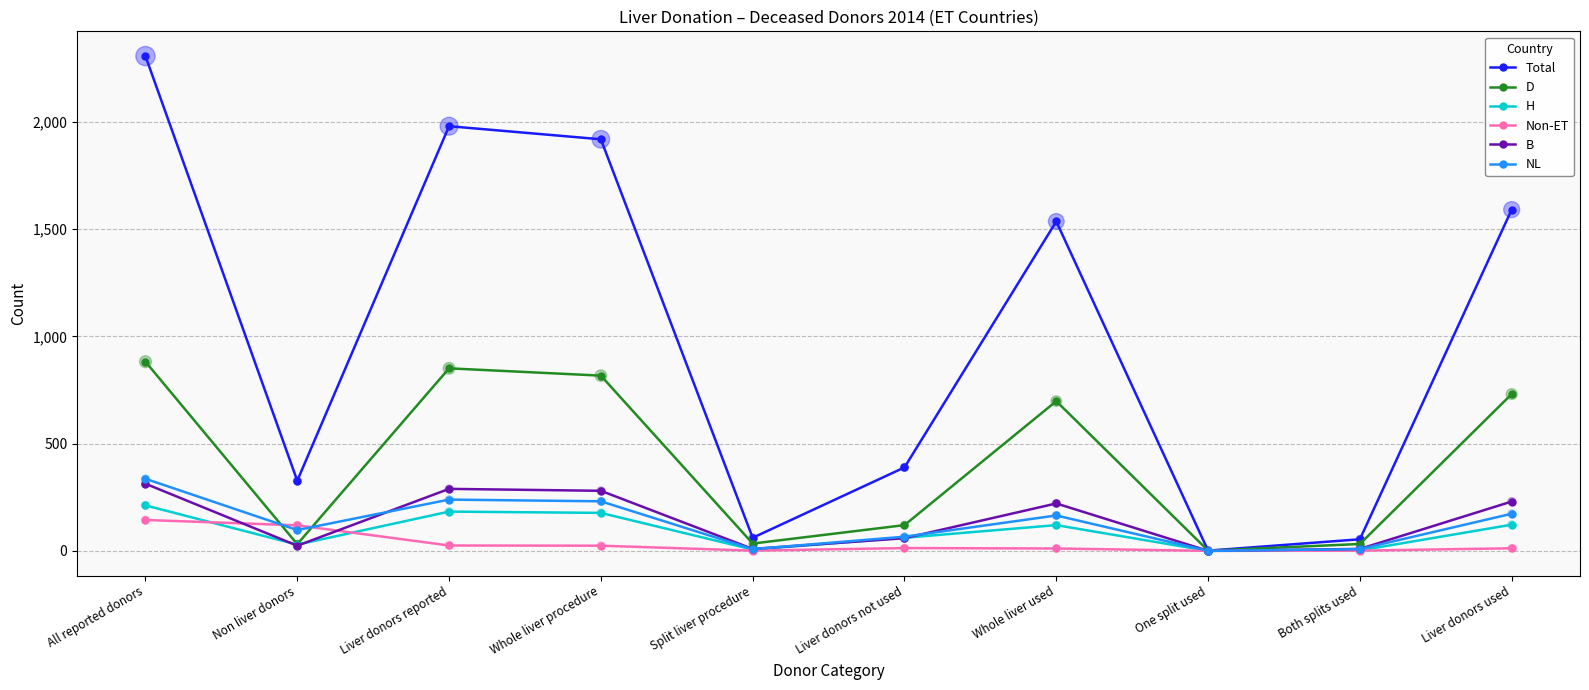

Which series has the widest spread of values?

Total